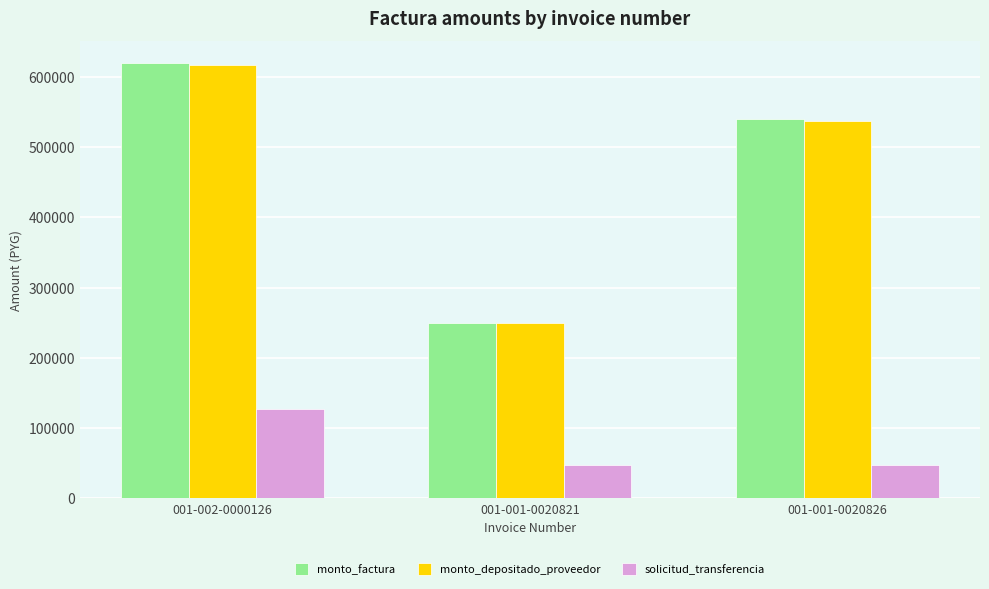

At which label does monto_factura reach its minimum?

001-001-0020821